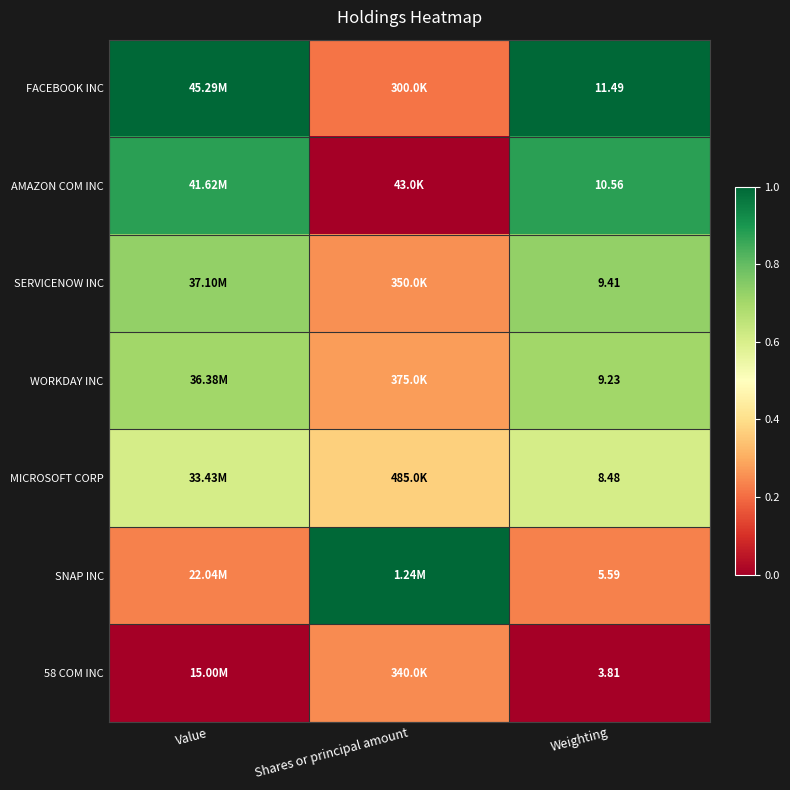

Is the value of MICROSOFT CORP at Weighting greater than the value of SNAP INC at Weighting?

Yes